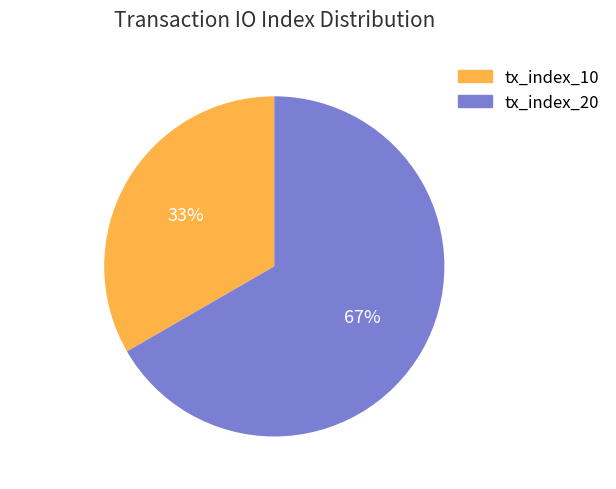

To the nearest percent, what is the average slice percentage?

50%